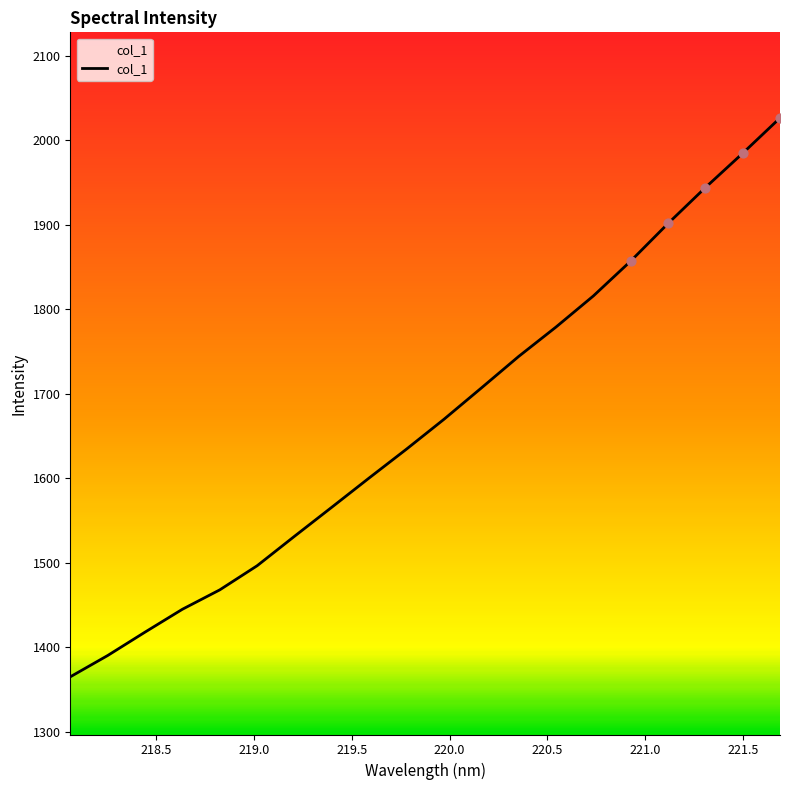

What is the difference between the maximum and minimum values?

661.3